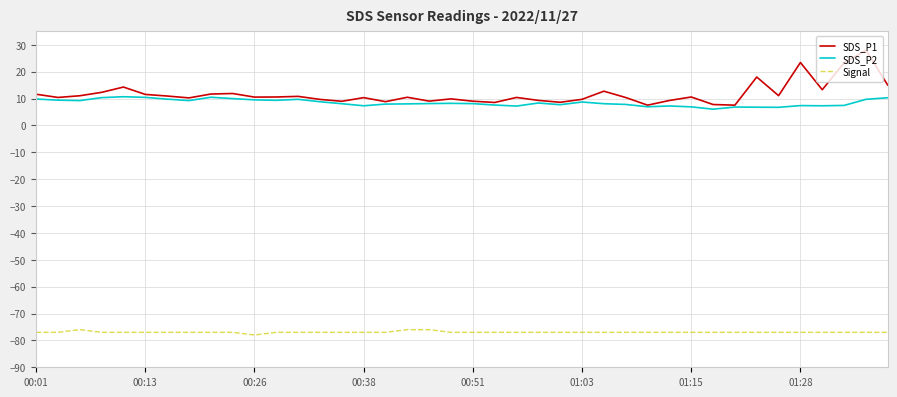

What is the greatest value displayed?

28.0